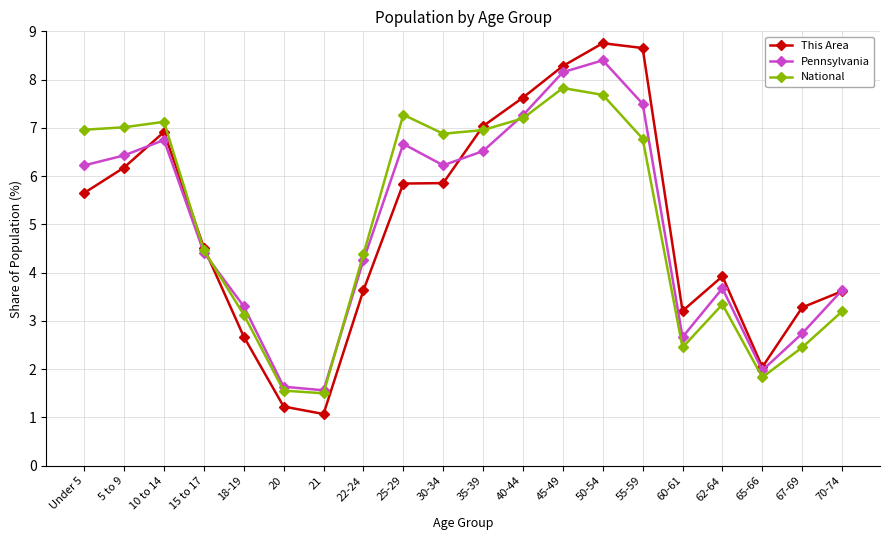

Which series has the largest range (max minus min)?

This Area